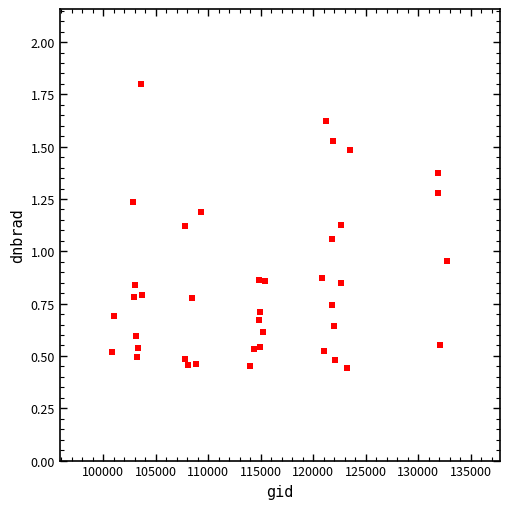

What is the range of X values (max minus min)?

31895.0